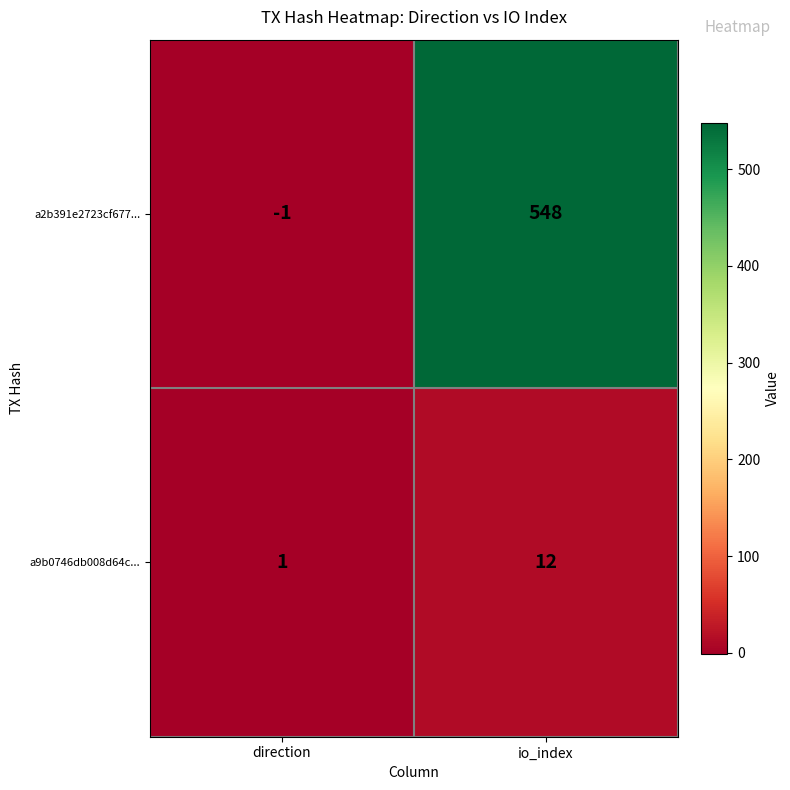

Count the number of categories in the chart.

2